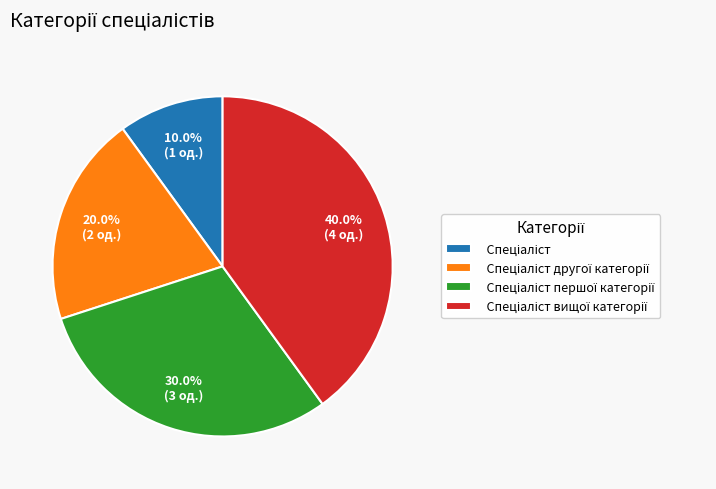

Is there a majority slice in this chart?

No